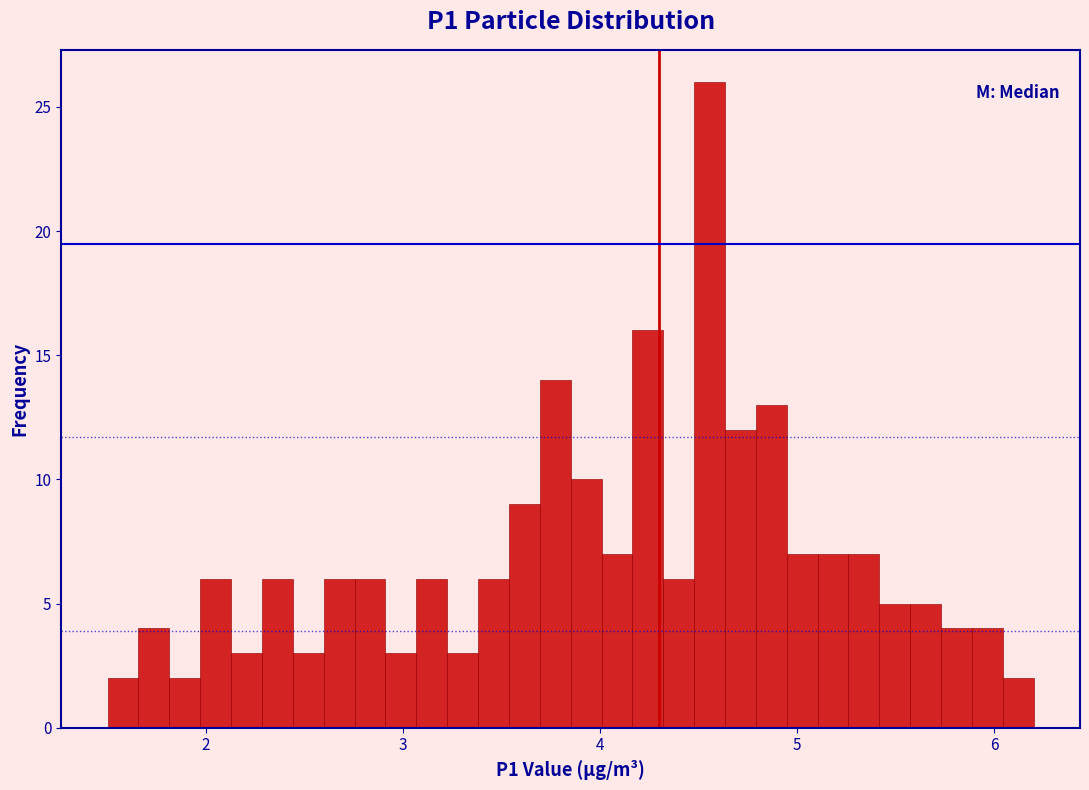

Around what value on the x-axis is the tallest bar? Give the approximate position of its centre, as read against the axis.

4.6